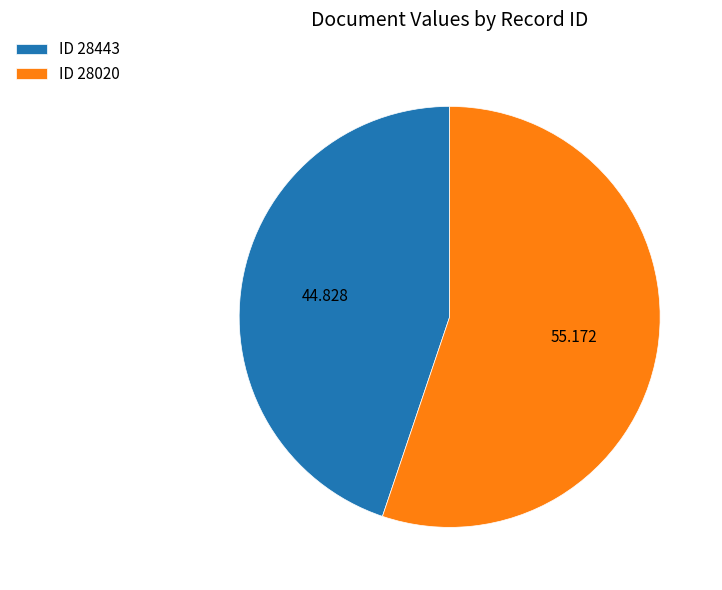

Which category has the biggest portion of the pie?

ID 28020